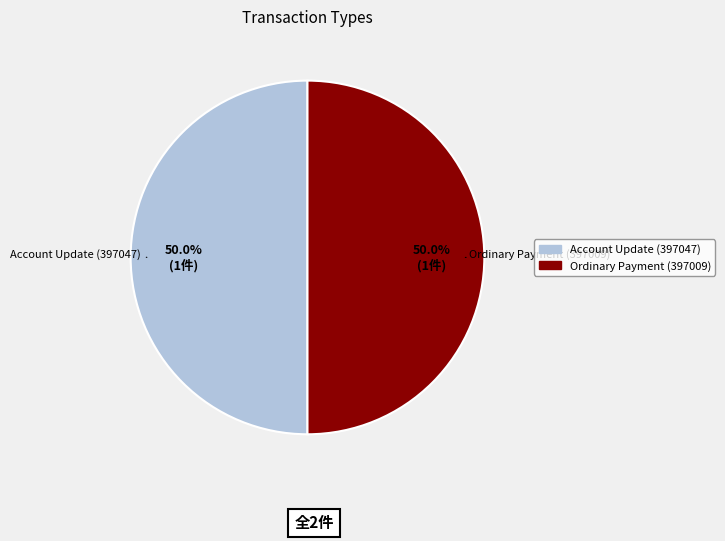

How many segments does this pie chart have?

2